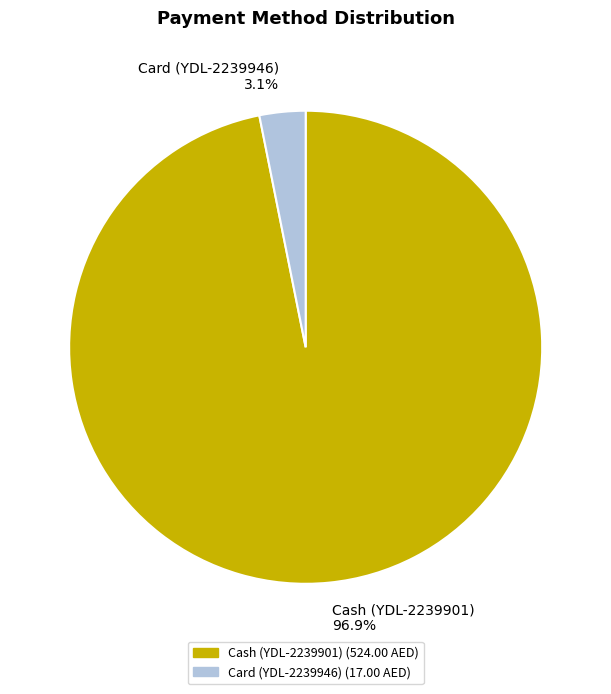

Which category has the biggest portion of the pie?

Cash (YDL-2239901)